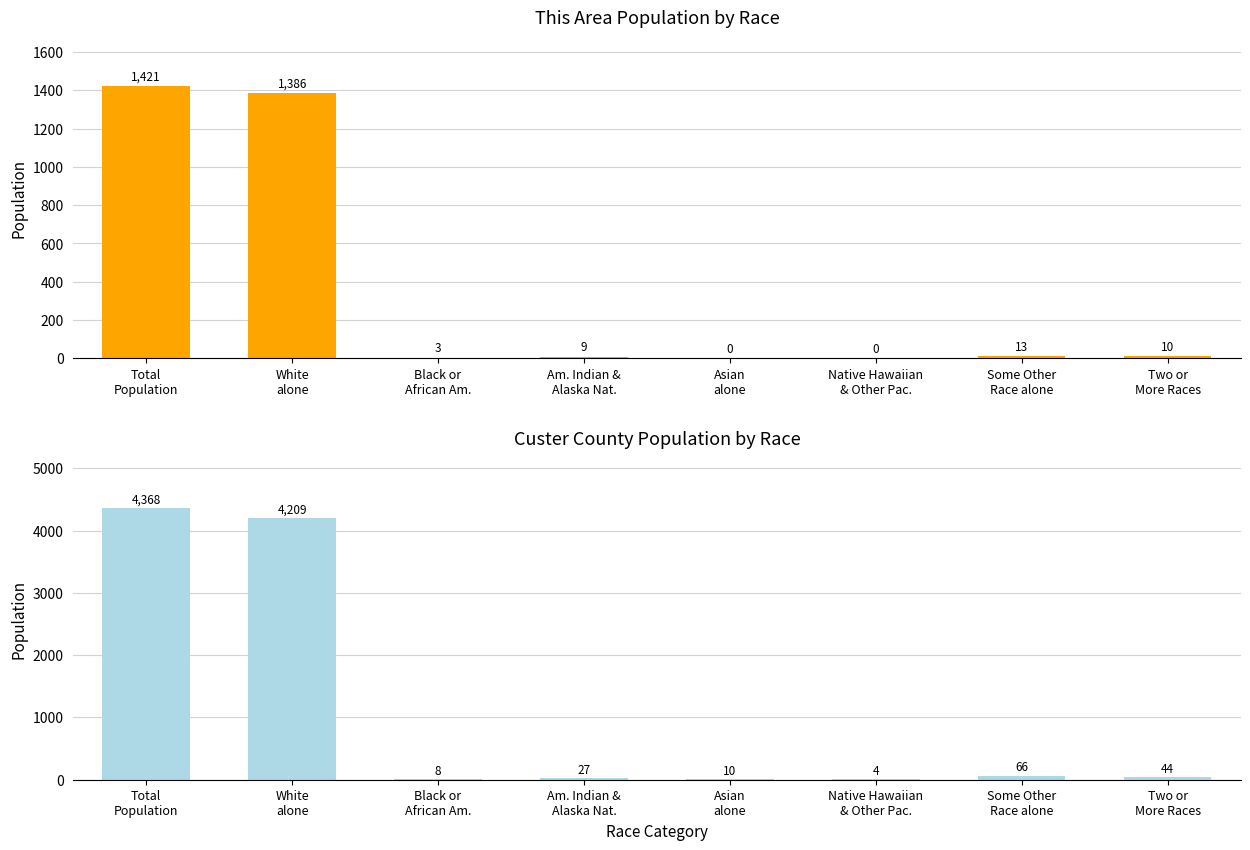

What is the value of the Custer County bar at the 7th from the left?

66